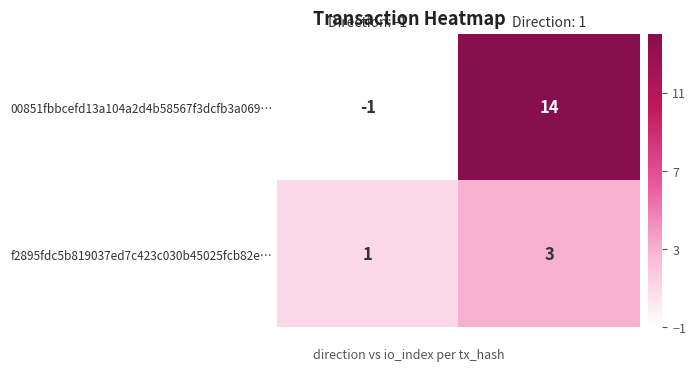

Which series has the largest range (max minus min)?

00851fbbcefd13a104a2d4b58567f3dcfb3a069…